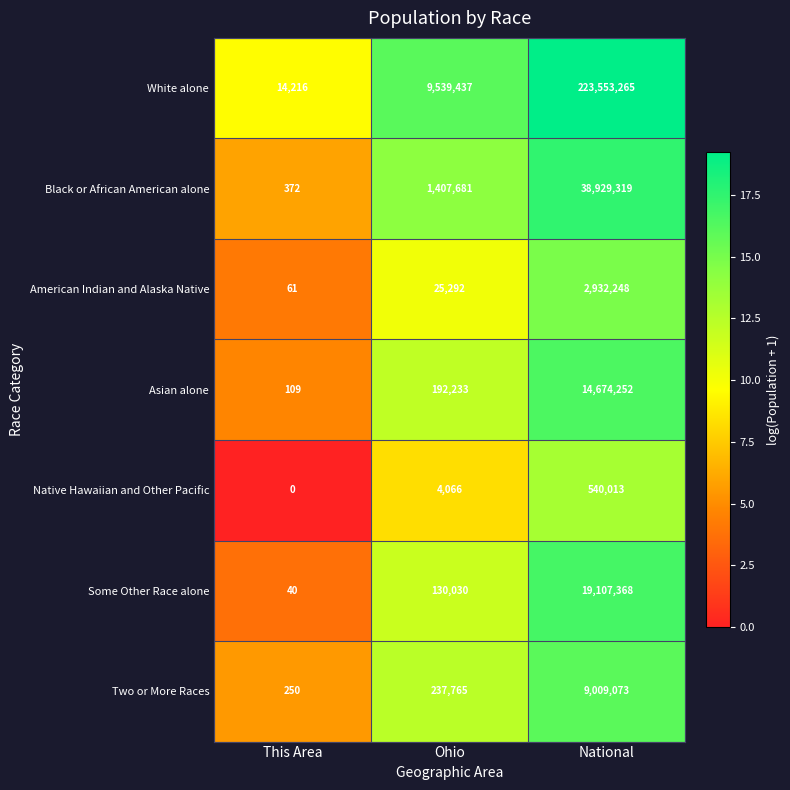

How many values in the American Indian and Alaska Native series are below 25292?

1